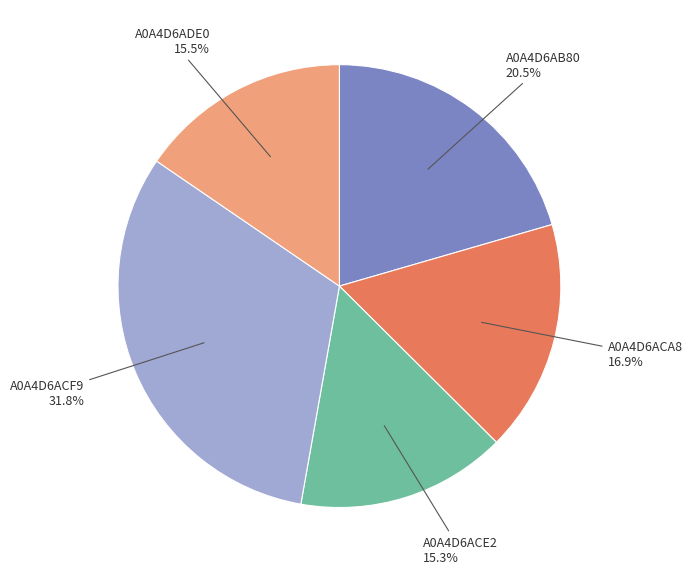

Count the number of slices in the pie.

5